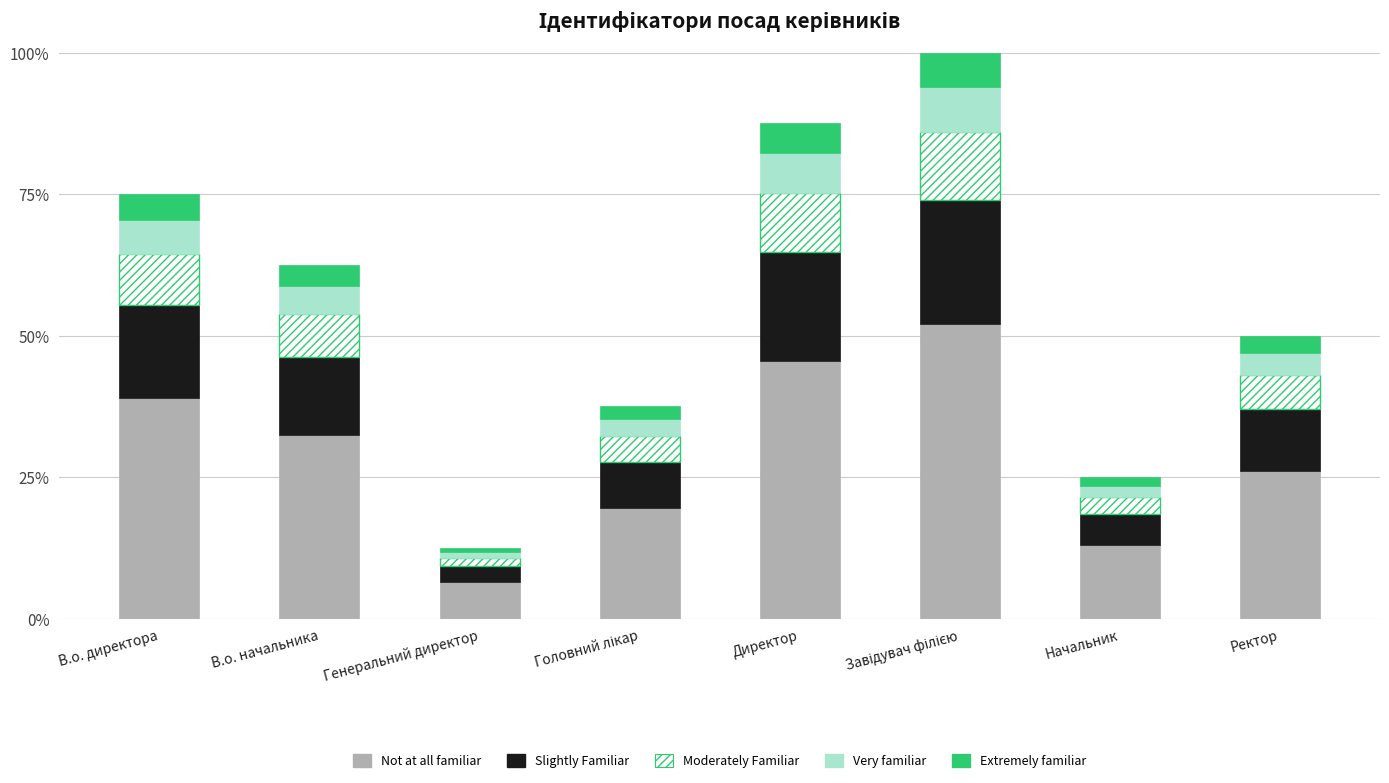

What is the minimum value for Not at all familiar?

6.5